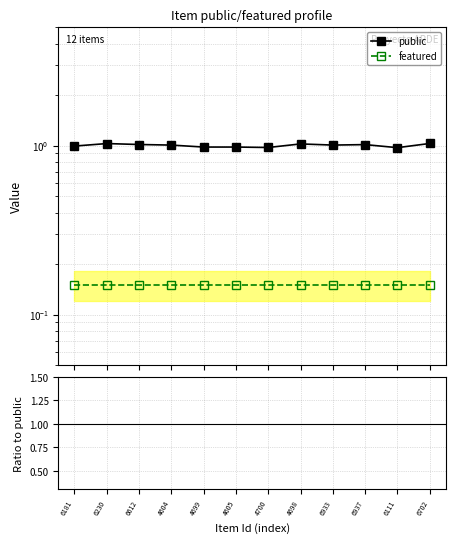

Where is featured nearest to the value 0?

6181